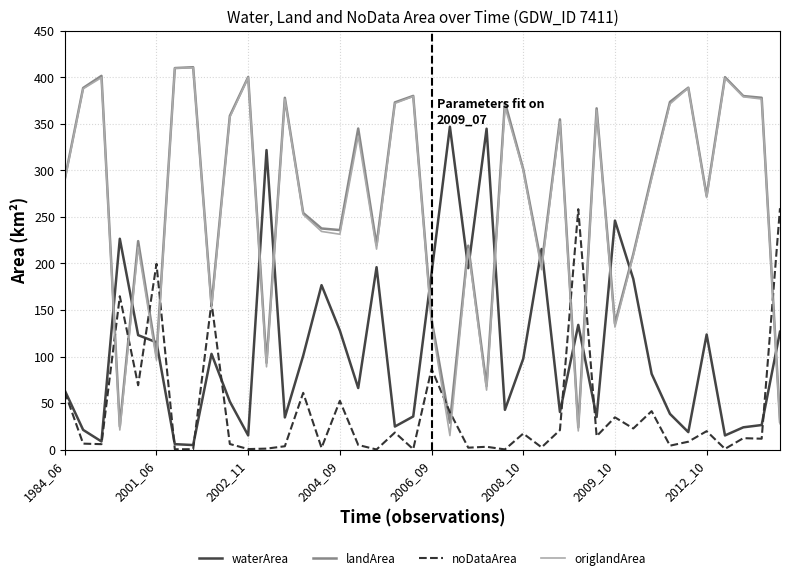

What is the highest value of the landArea series?

410.9